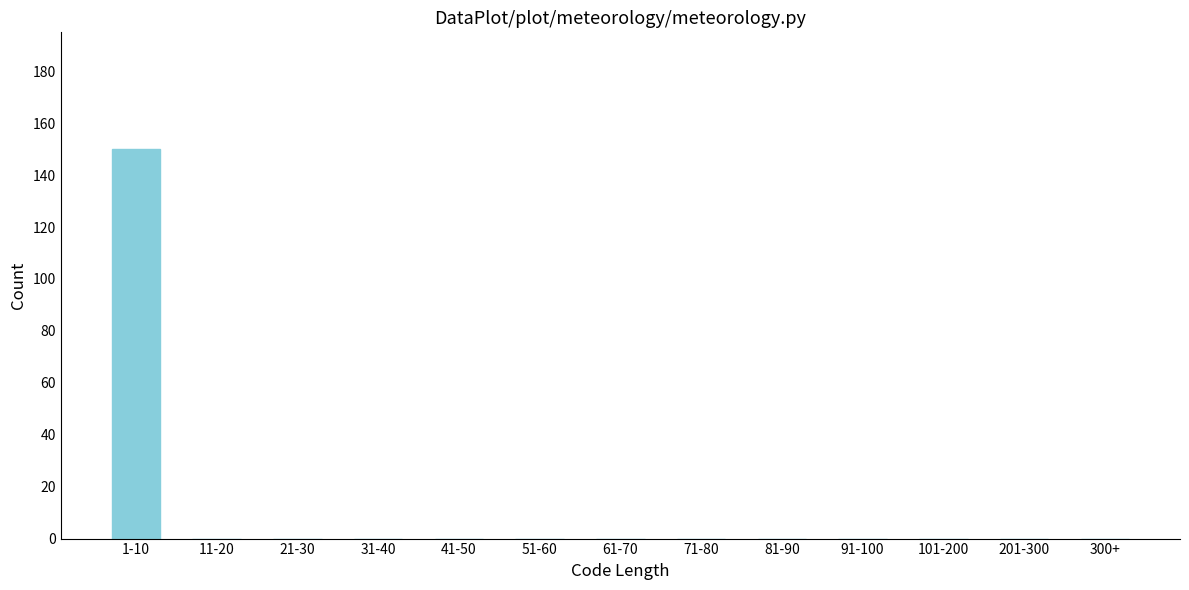

Reading left to right, what are all the values shown in this chart?

1-10=150	11-20=0	21-30=0	31-40=0	41-50=0	51-60=0	61-70=0	71-80=0	81-90=0	91-100=0	101-200=0	201-300=0	300+=0